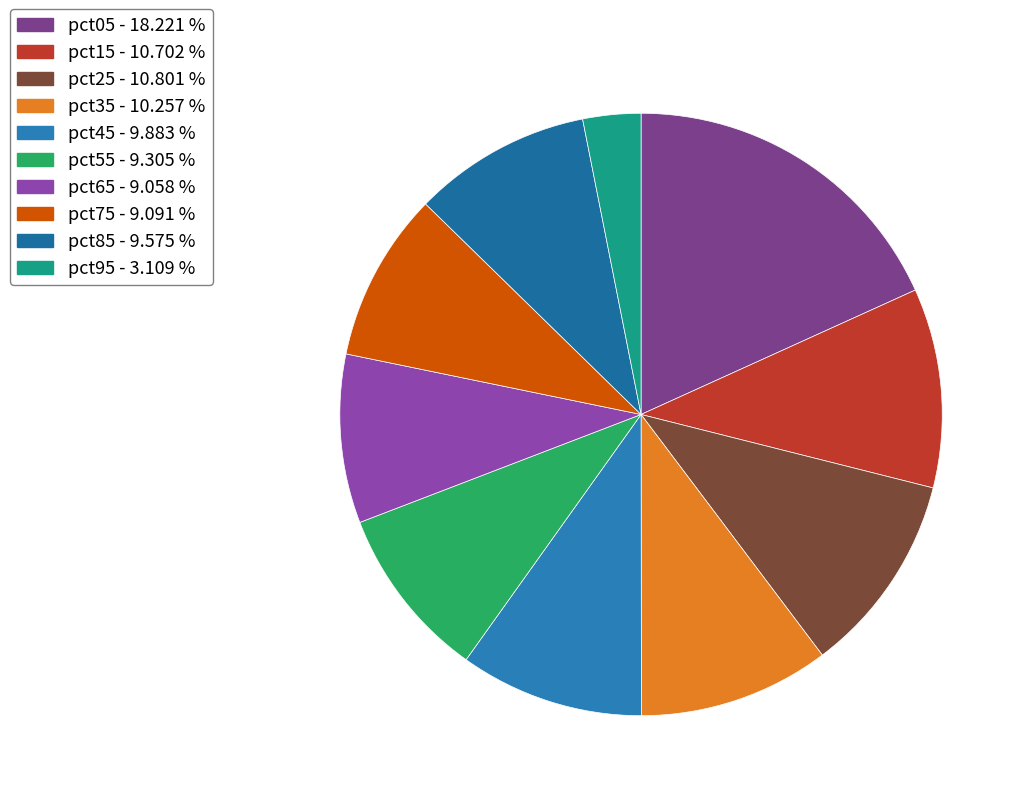

Rank the categories by value from lowest to highest.

pct95, pct65, pct75, pct55, pct85, pct45, pct35, pct15, pct25, pct05